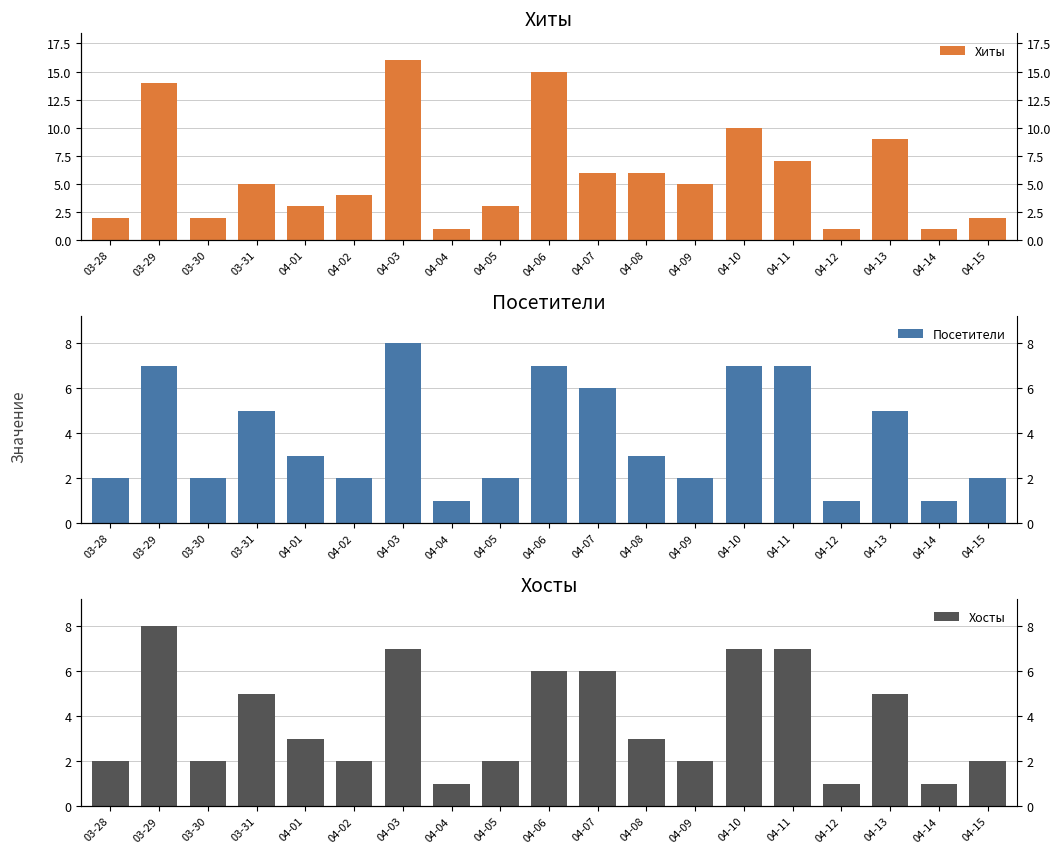

Does the chart contain any negative values?

No